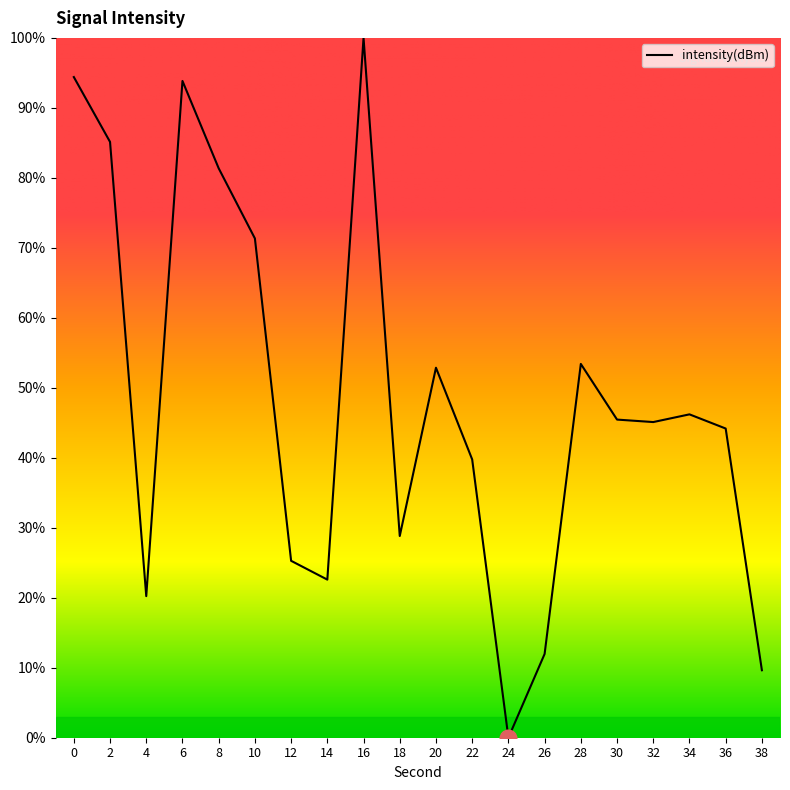

What is the approximate value at 8?

81.4